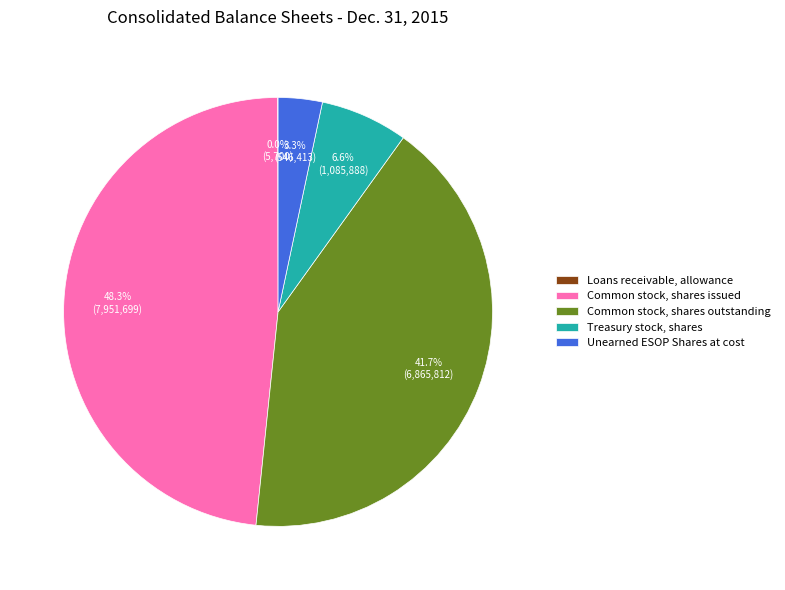

Is it true that Common stock, shares outstanding is 42% of the pie?

True